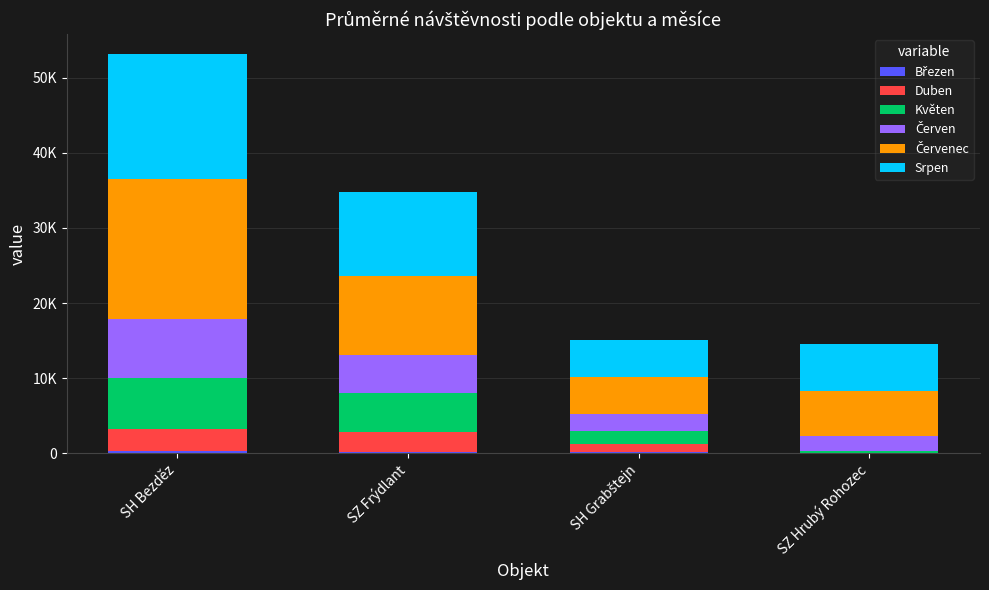

Is it true that Srpen equals 4861.0 at SH Bezděz?

False